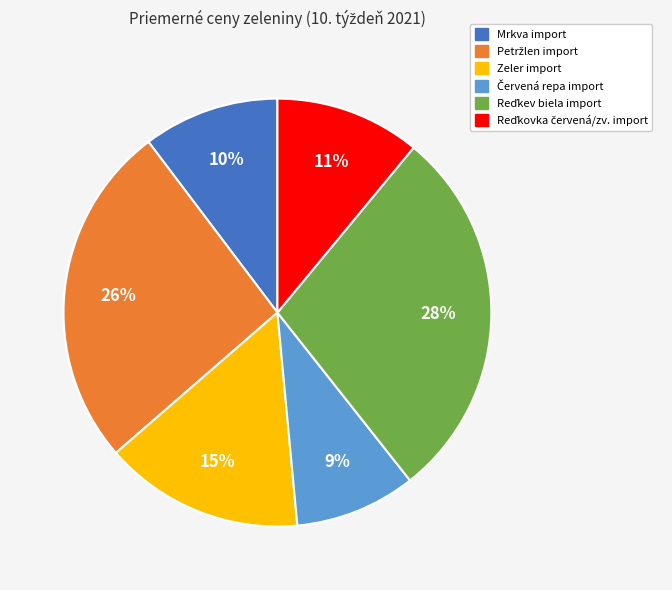

Does any single category account for the majority?

No